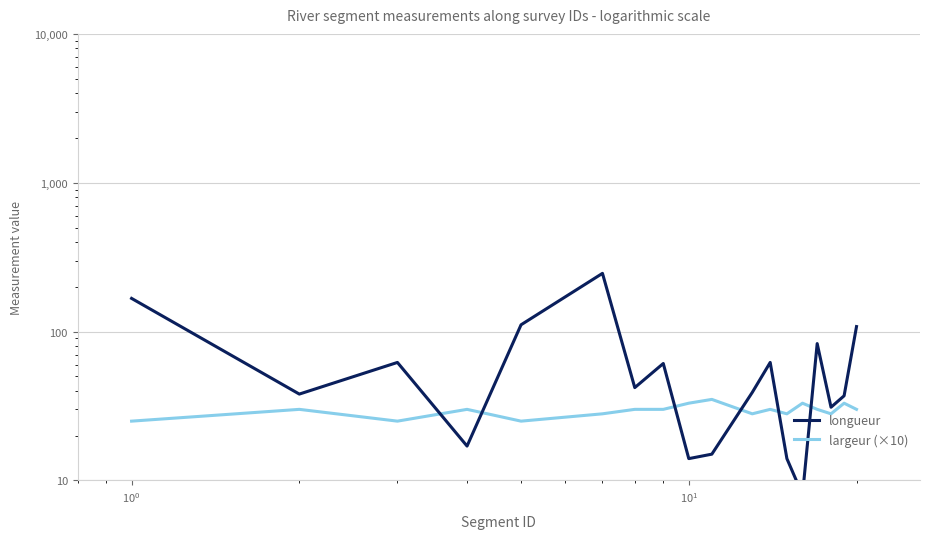

Is this an area chart (filled region under the line)?

No